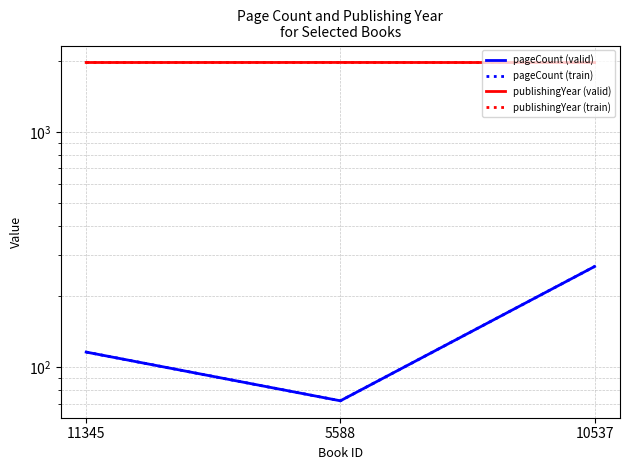

The publishingYear (valid) series shows 1973 at 10537. True or false?

True